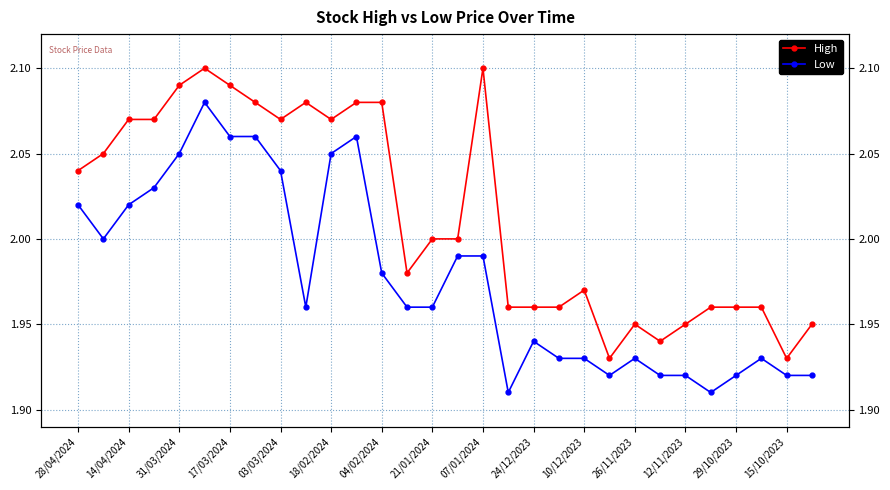

True or false: High and Low cross at least once.

False